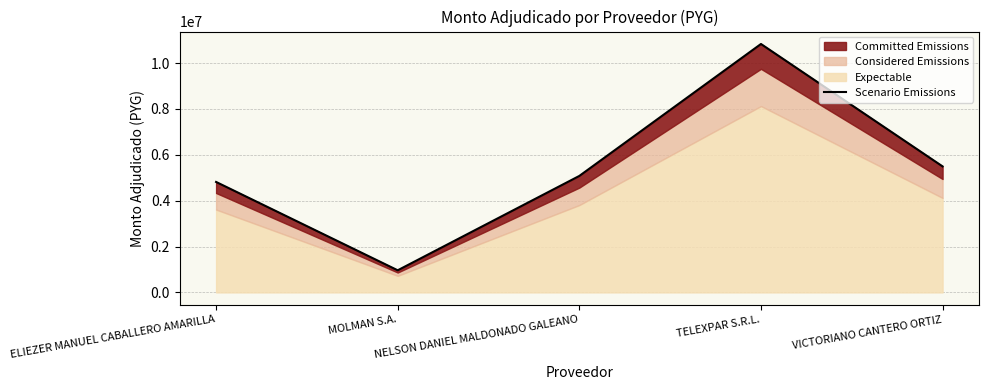

At which category does the chart reach its peak across all series?

TELEXPAR S.R.L.